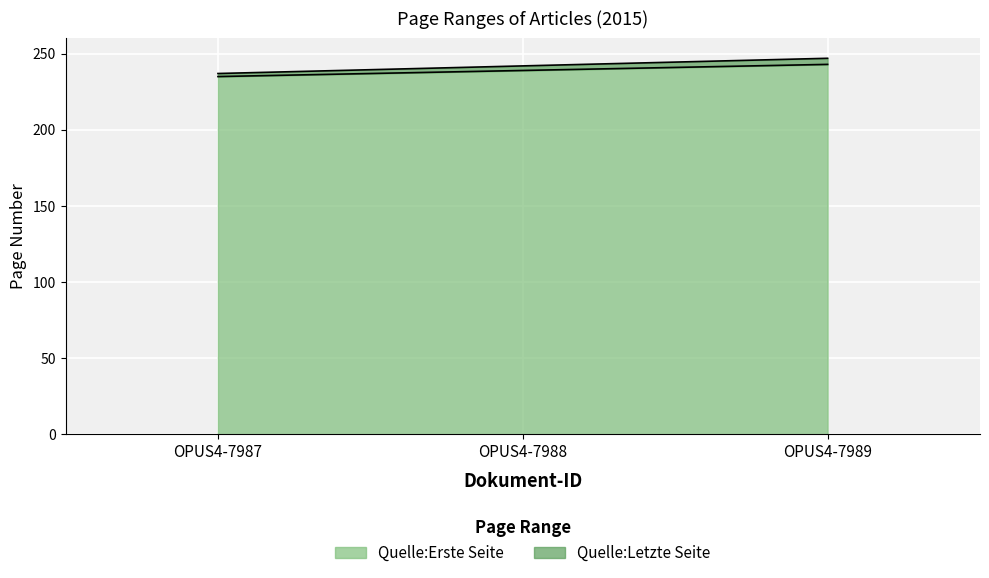

At how many categories does at least one series exceed 241?

2